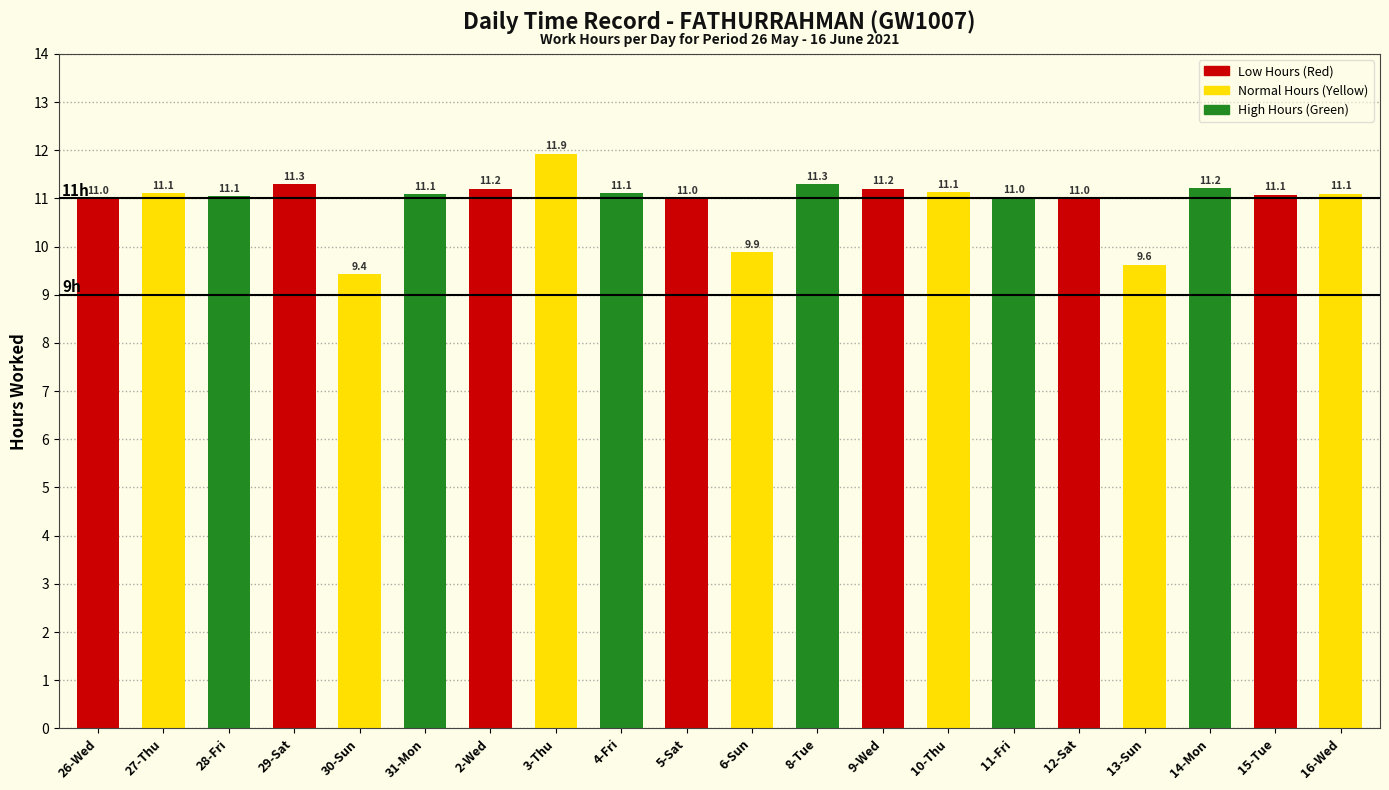

True or false: the data shows 11.2 at 9-Wed.

True